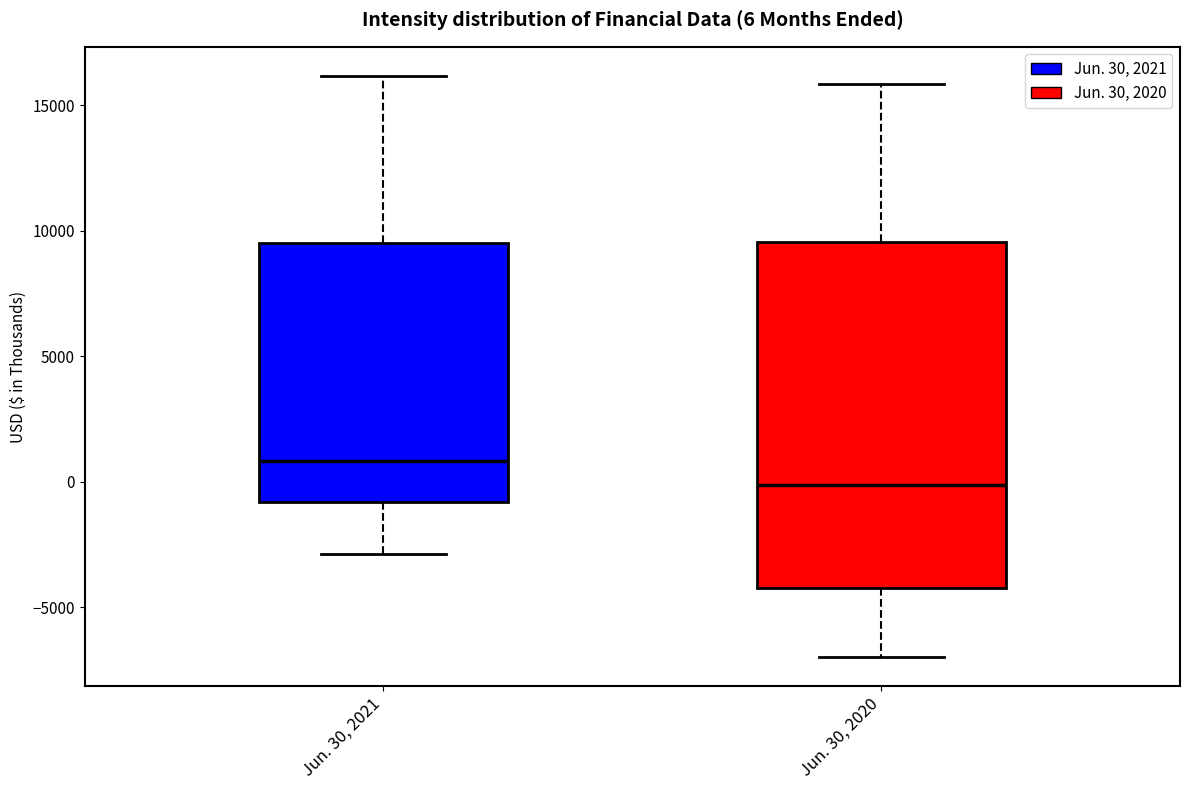

Which box is the tallest, from its lower edge to its upper edge?

Jun. 30, 2020